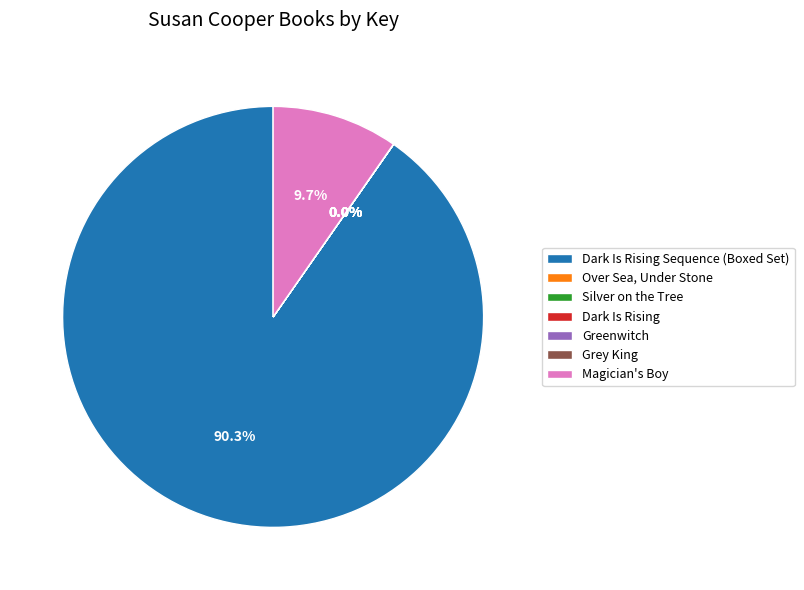

Is there a majority slice in this chart?

Yes